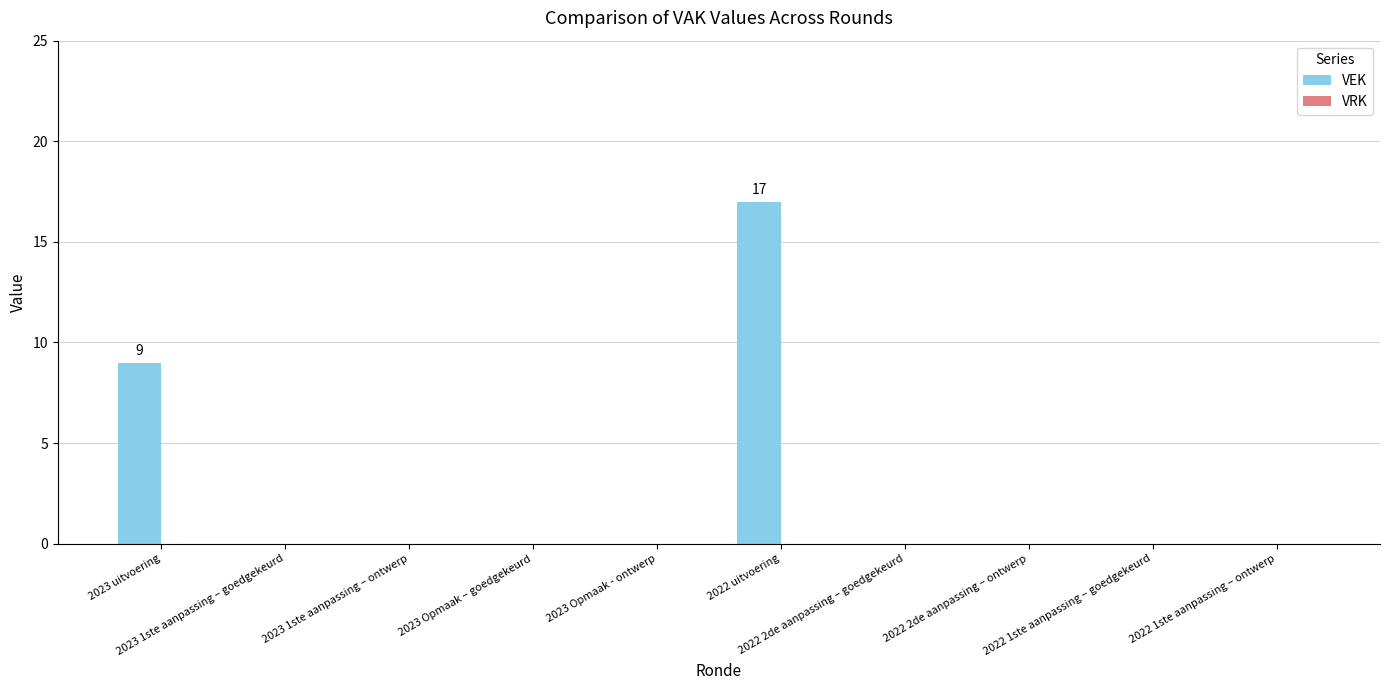

Are the bars horizontal?

No